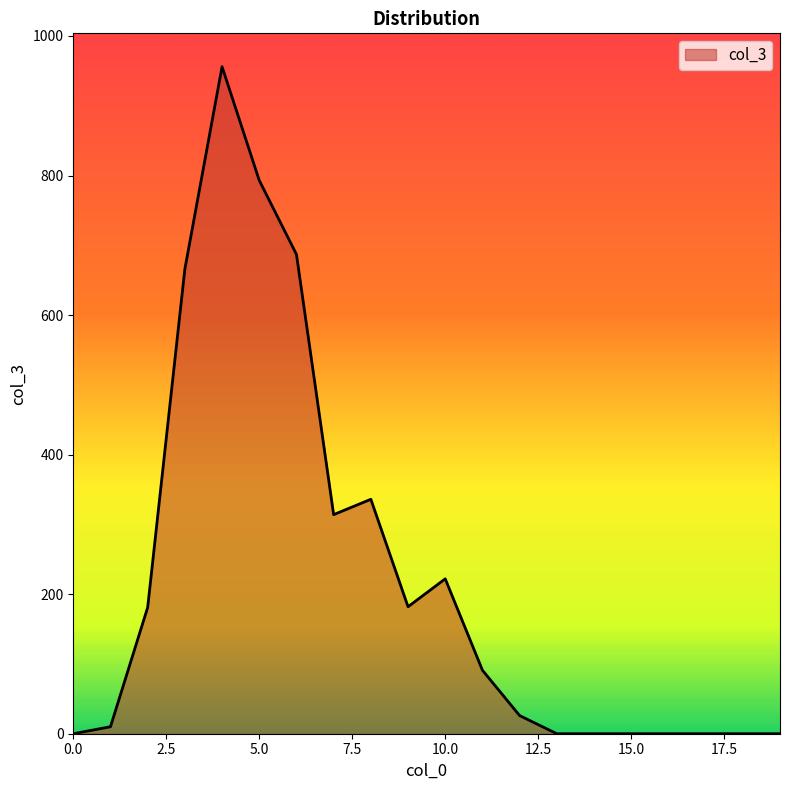

Does the chart display data point markers on the line(s)?

No